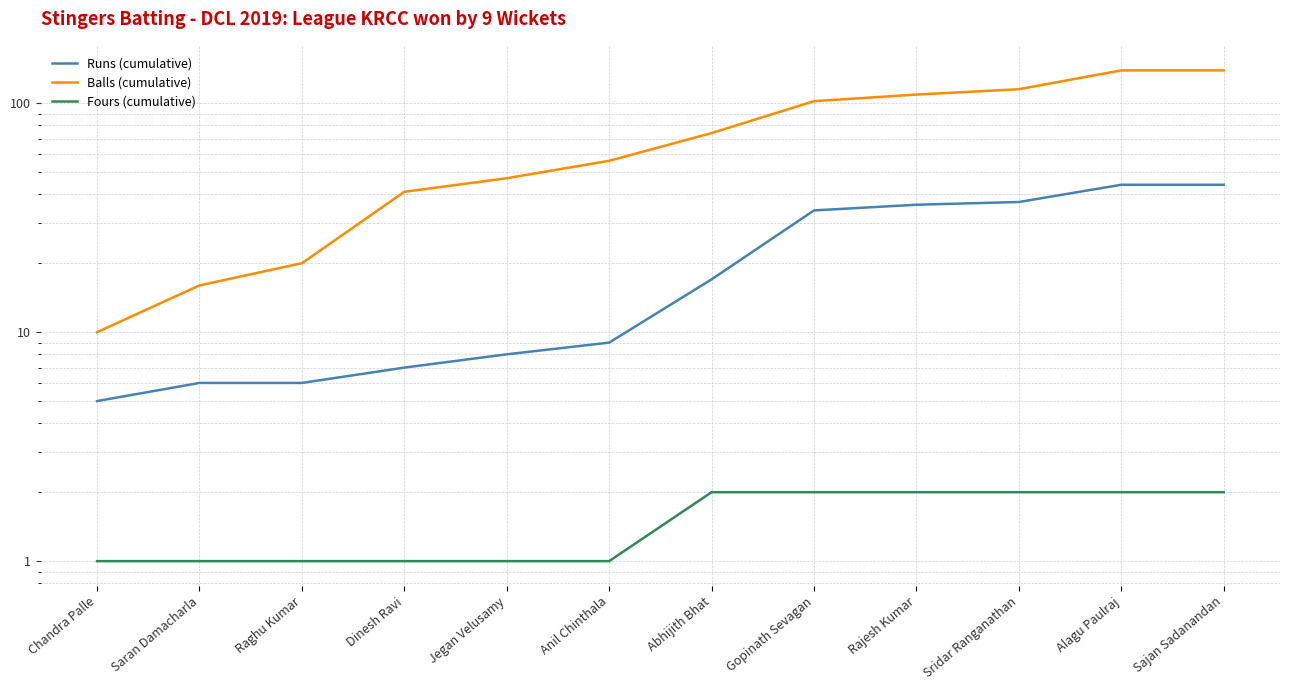

True or false: Fours (cumulative) has more than 1 interior local peaks.

False